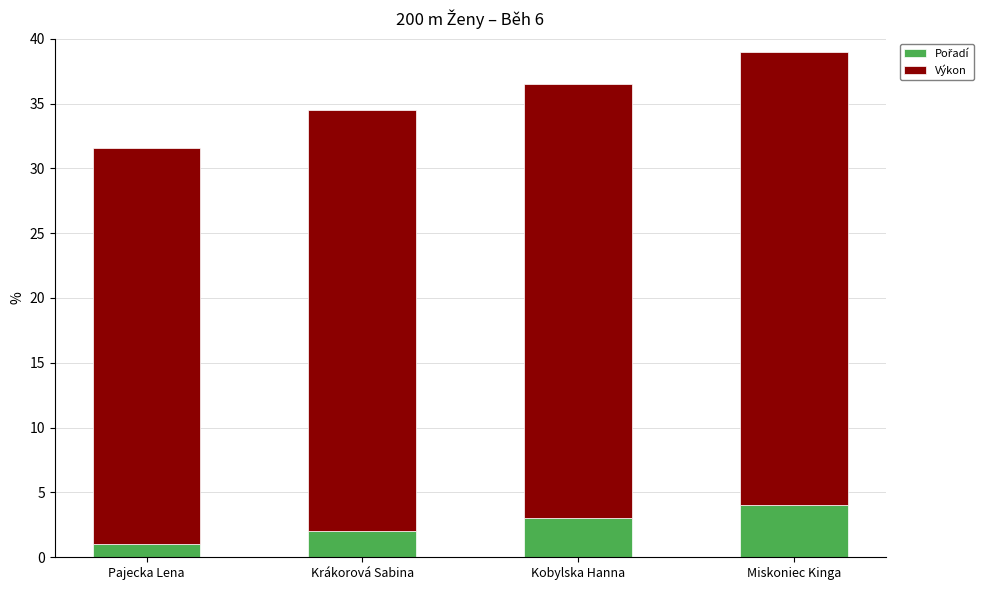

What is the total value across all series at Krákorová Sabina?

34.5